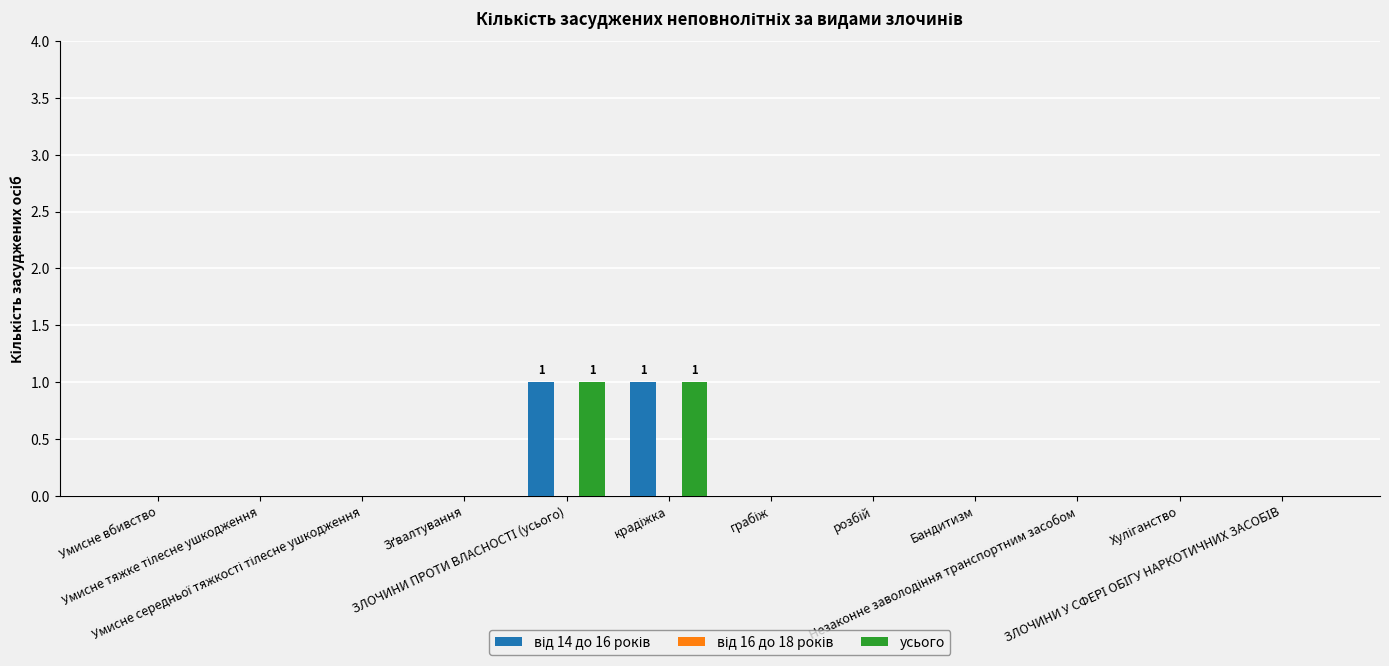

Reading left to right, extract all data points from this chart.

від 14 до 16 років: 0	0	0	0	1	1	0	0	0	0	0	0
від 16 до 18 років: 0	0	0	0	0	0	0	0	0	0	0	0
усього: 0	0	0	0	1	1	0	0	0	0	0	0